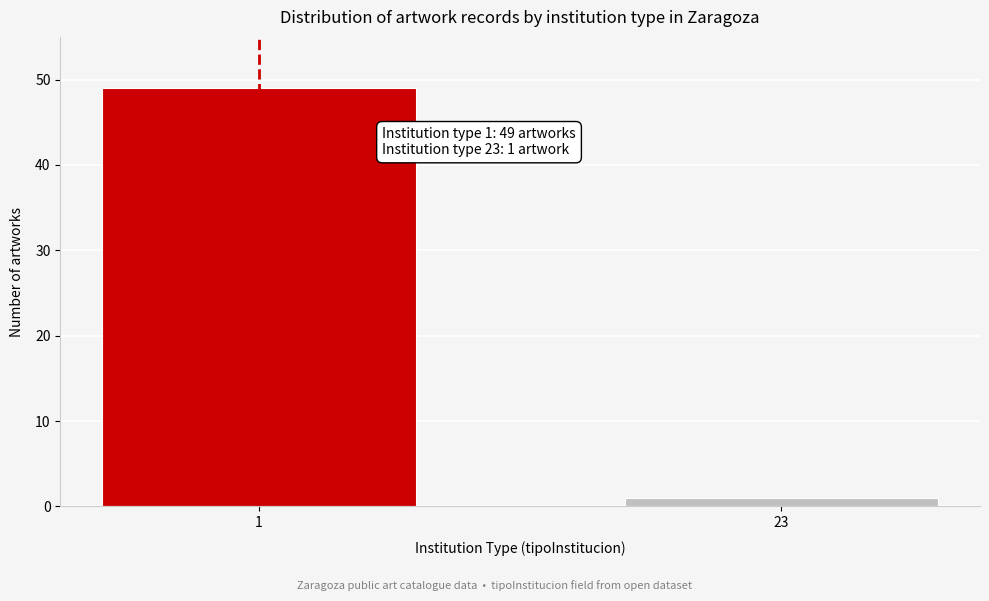

Reading left to right, extract all data points from this chart.

1=49	23=1